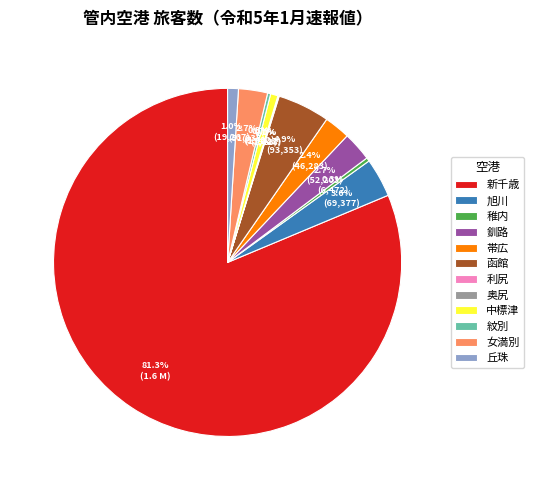

Approximately how many times larger is the value at 丘珠 compared to 紋別?

3.5